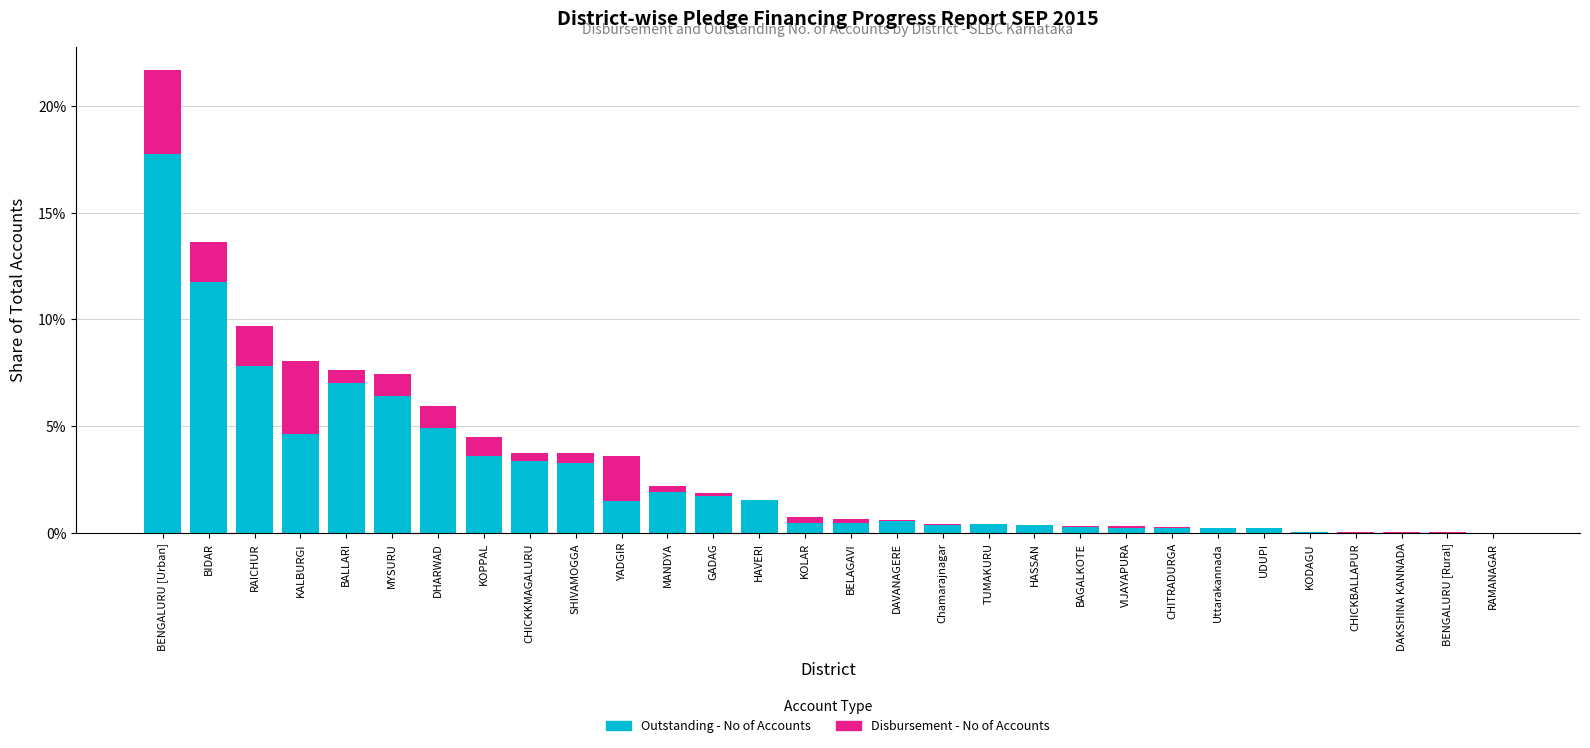

What is the total value across all series at KALBURGI?

8.0